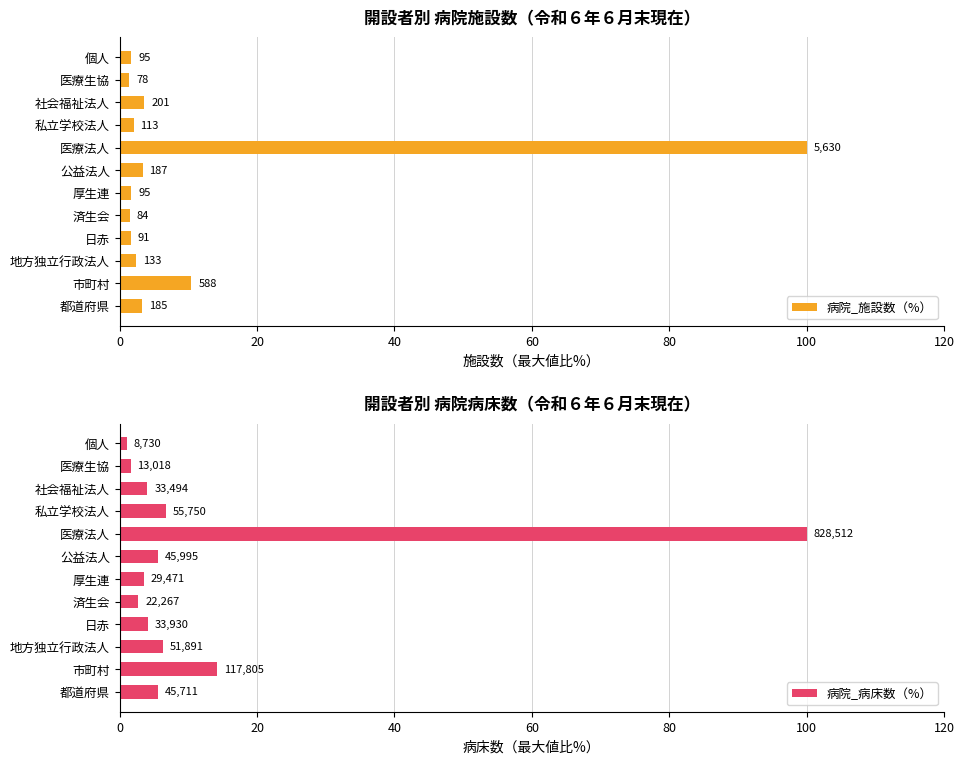

How many bars are there in total?

24